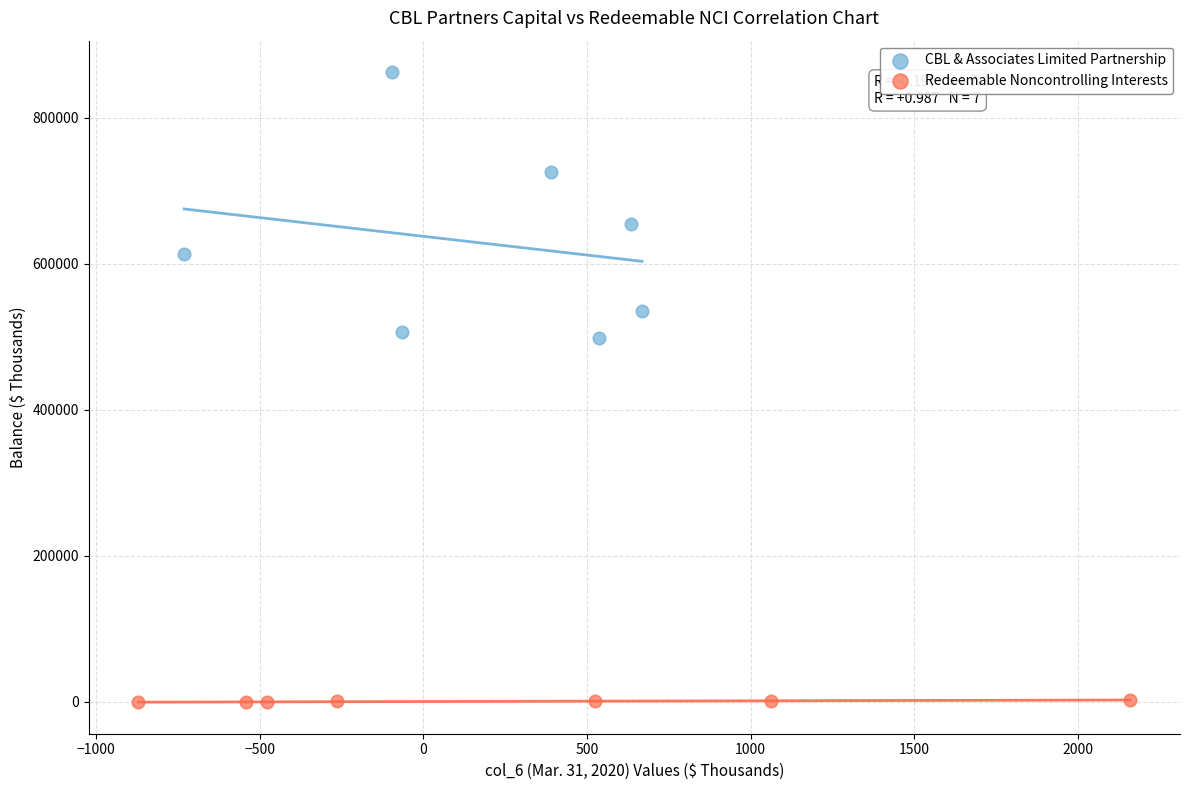

What are all the series names shown in the legend?

CBL & Associates Limited Partnership, Redeemable Noncontrolling Interests